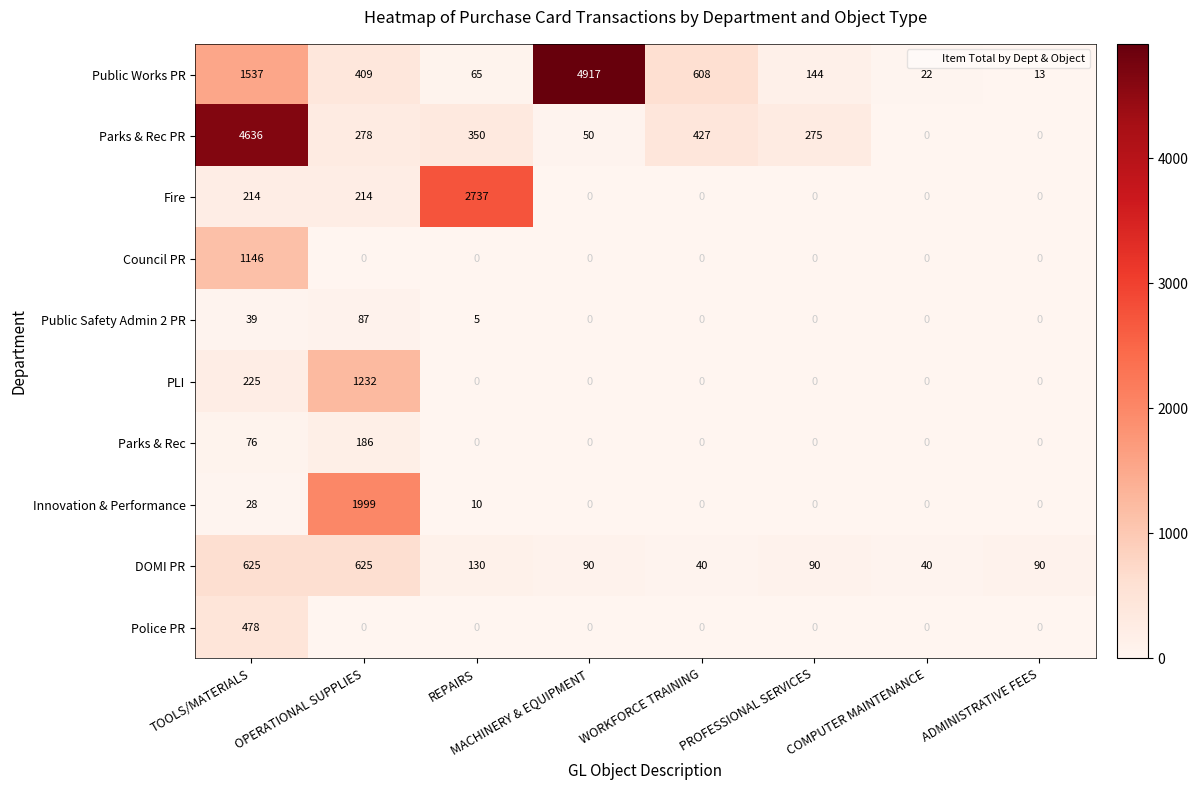

Which category has the highest value in the Innovation & Performance series?

OPERATIONAL SUPPLIES